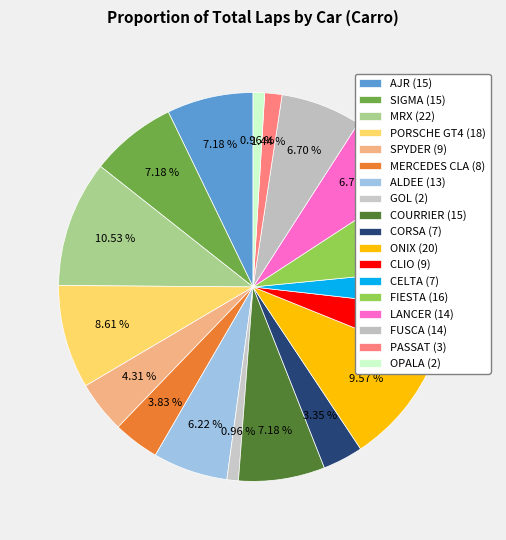

Is the sum of GOL and MRX greater than half?

No